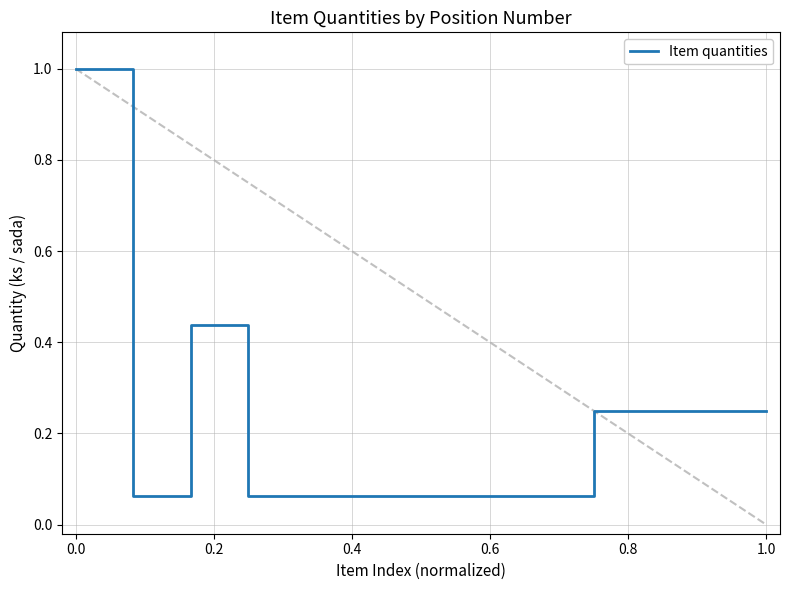

What is the greatest value displayed?

1.0